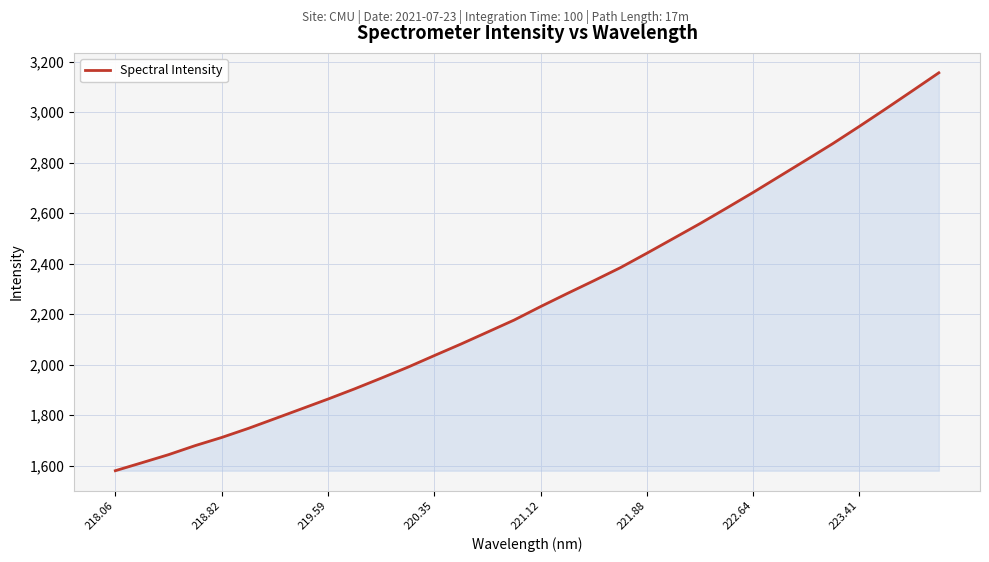

True or false: there are more than 1 points higher than both neighbors.

False